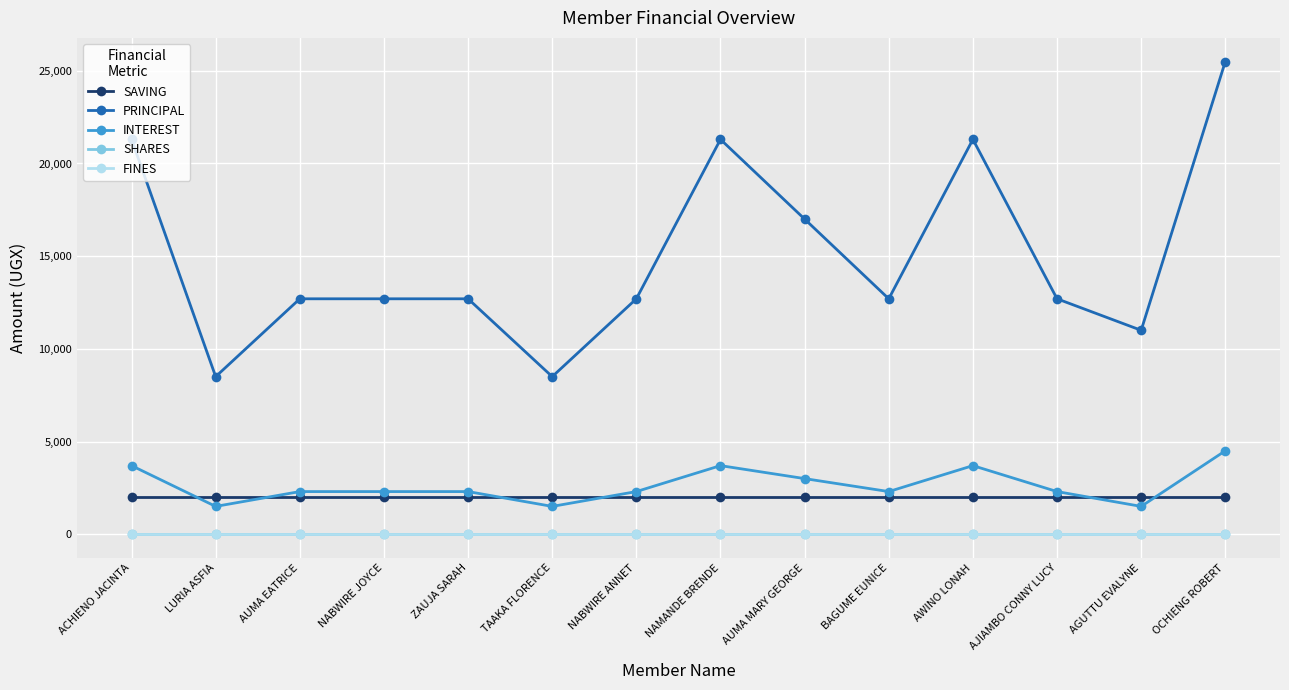

True or false: FINES has a value of 0 at NAMANDE BRENDE.

True